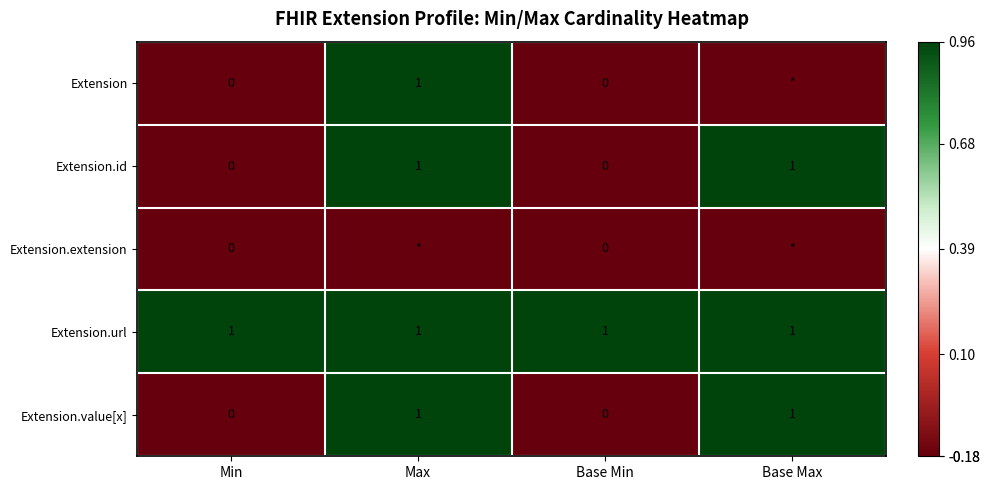

Which series has the largest total across all categories?

Extension.url